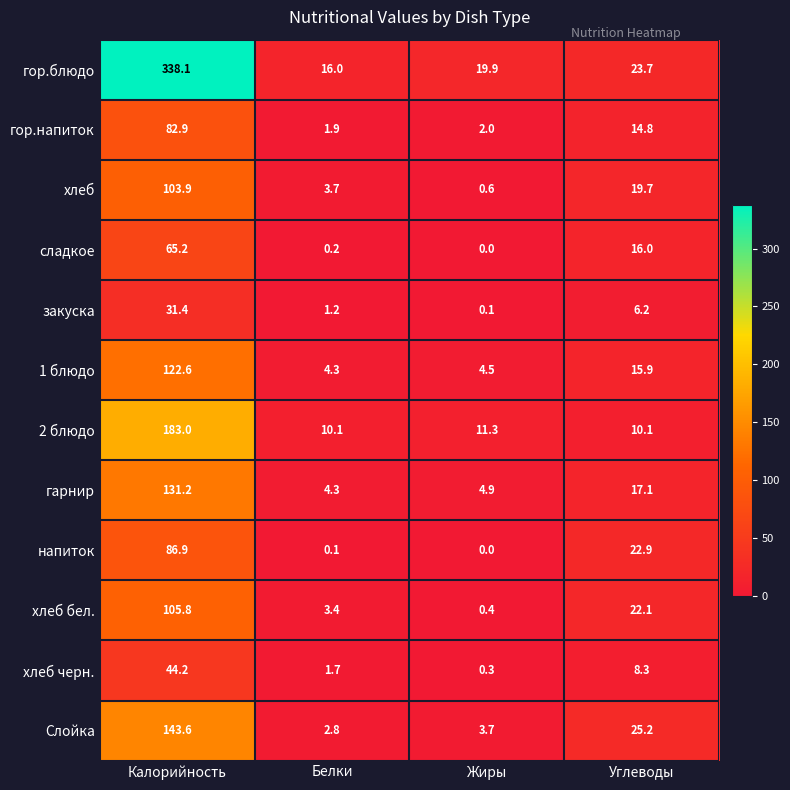

Between Жиры and Углеводы, which series saw the biggest shift?

напиток